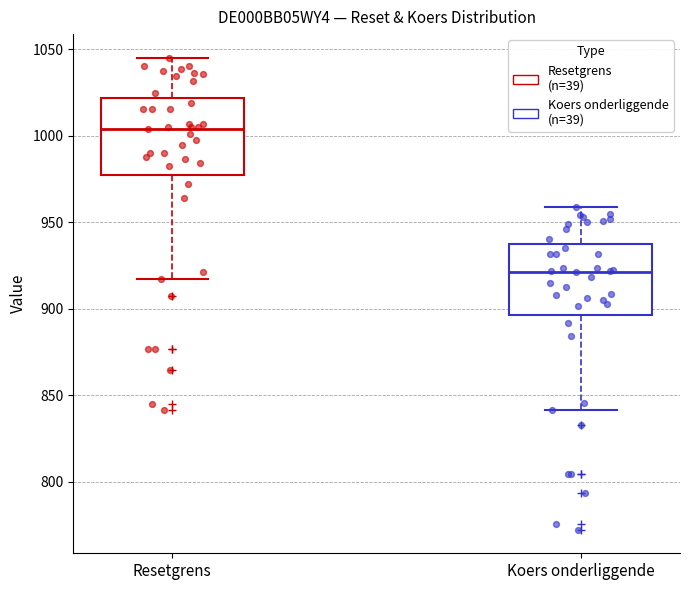

Where does the median line of the box for Koers onderliggende sit on the y-axis? The values are not printed on the chart, so give them approximately, as read against the axis.

920